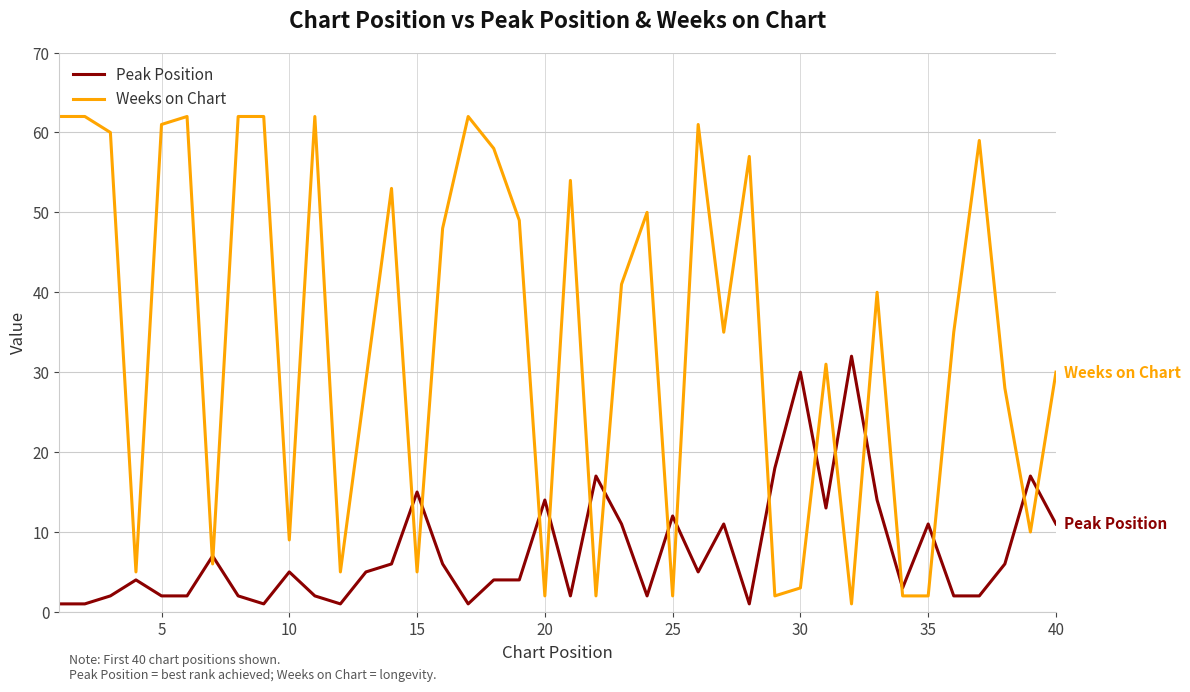

Which series has the widest spread of values?

Weeks on Chart